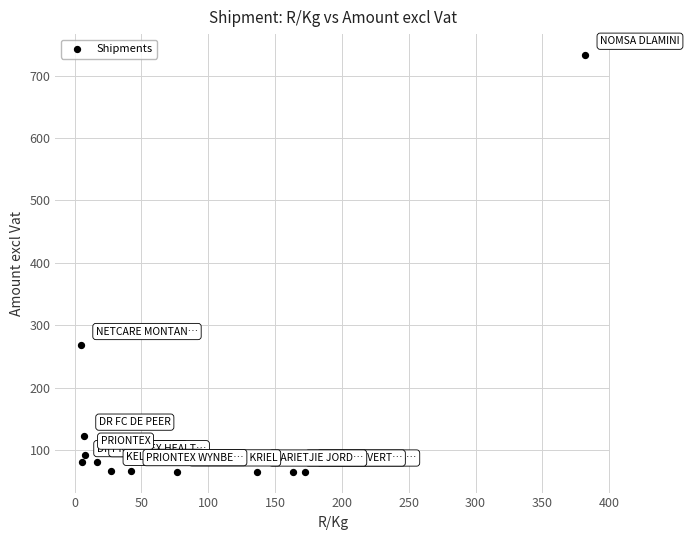

What is the range of Y values (max minus min)?

667.5